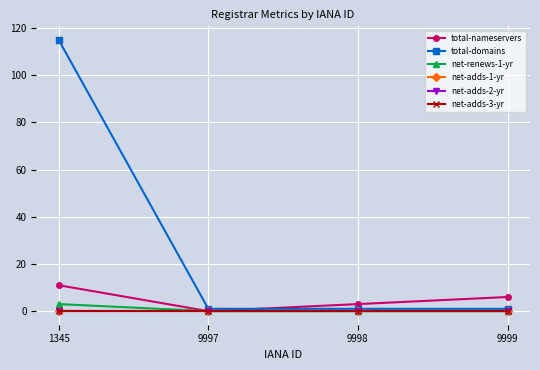

Where is the first local minimum for total-nameservers?

9997